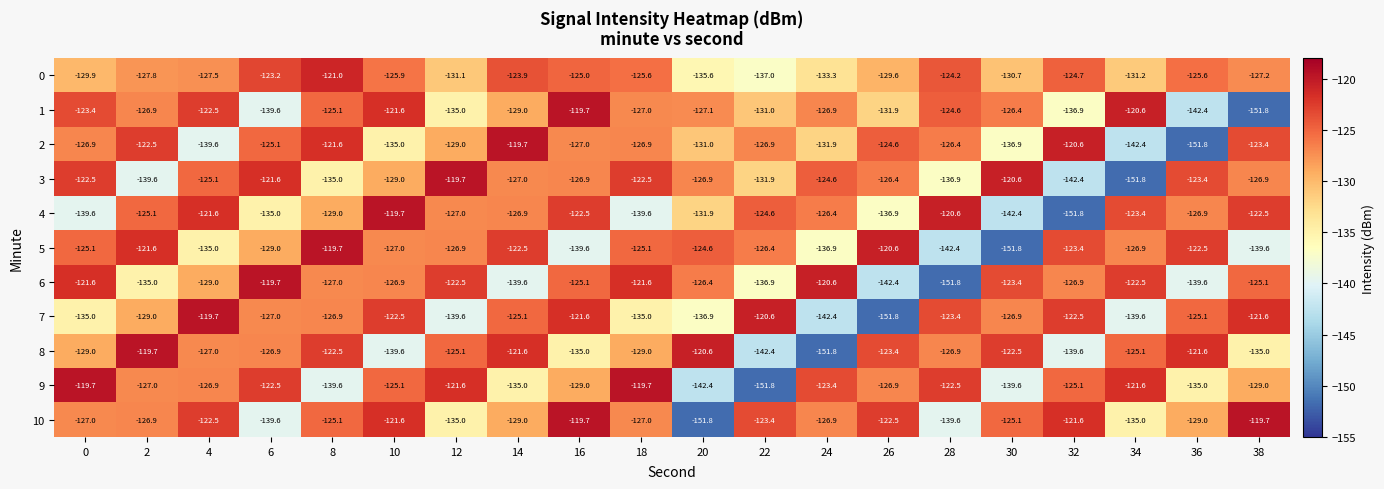

What is the lowest value of the 0 series?

-137.0